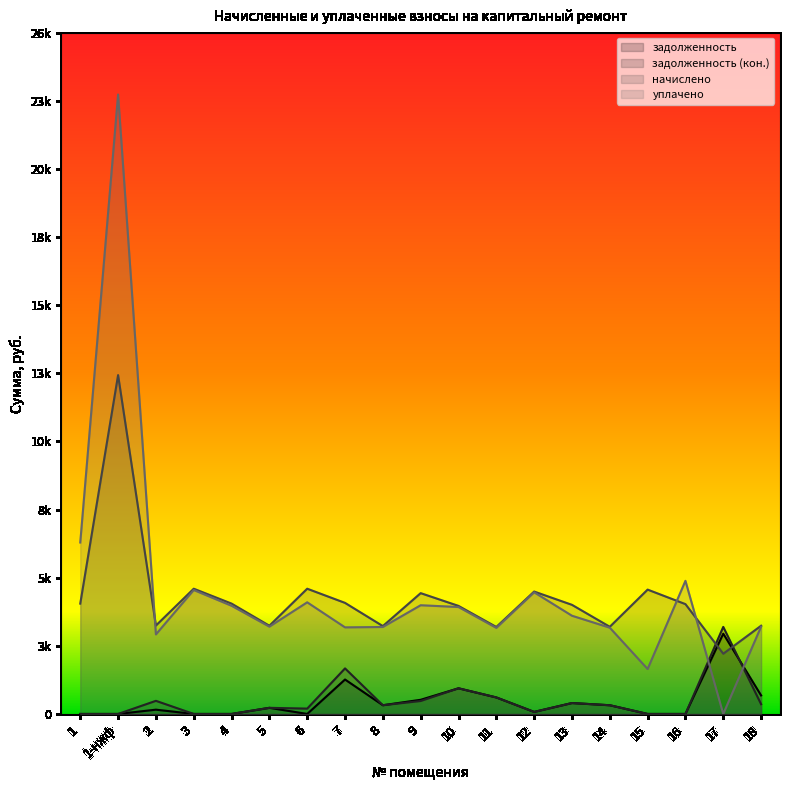

Read the начислено value at 9.

4542.1